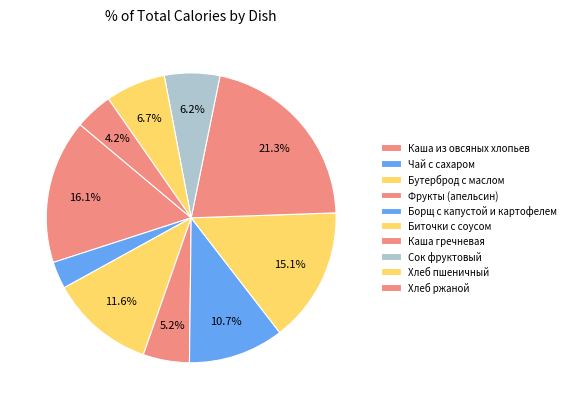

Which slice is the largest?

Каша гречневая